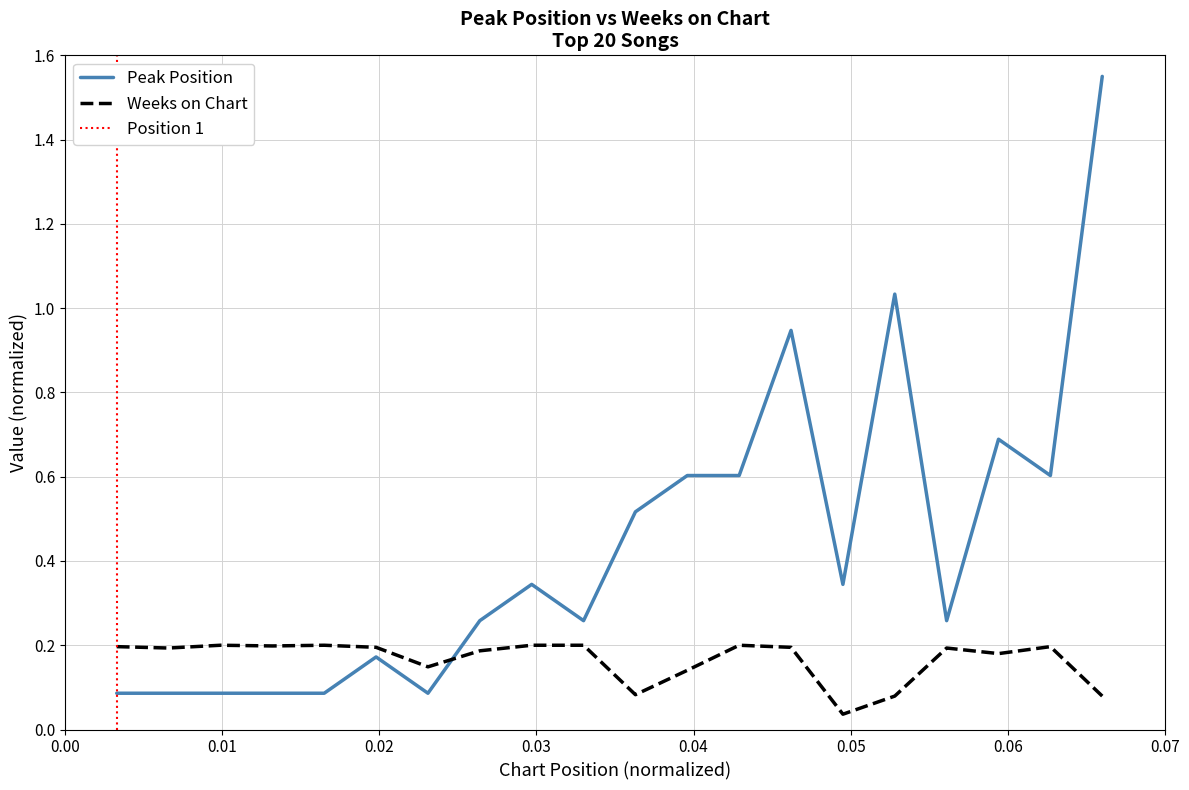

Is it true that Peak Position equals 0.0 at 3?

False